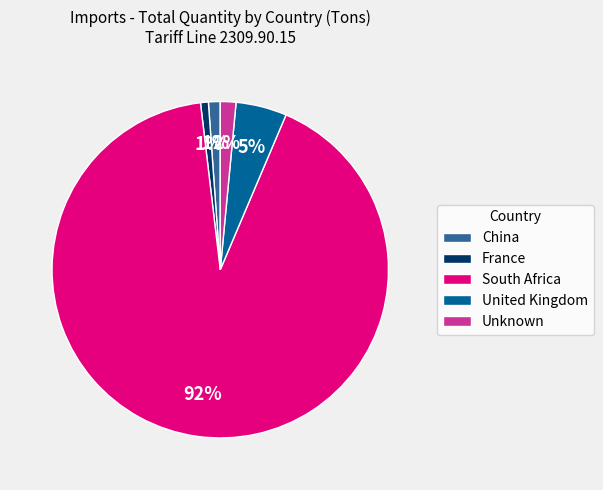

How many segments does this pie chart have?

5